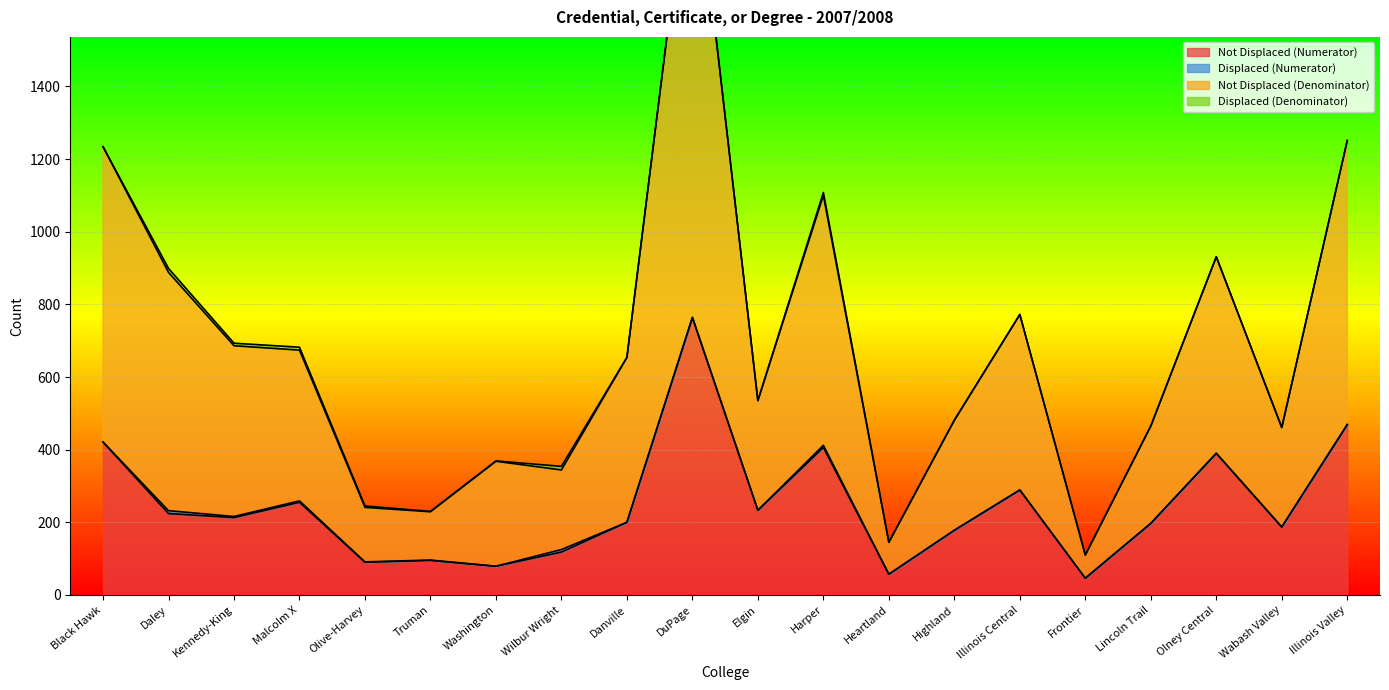

What is the approximate value of Not Displaced (Numerator) at Olive-Harvey?

90